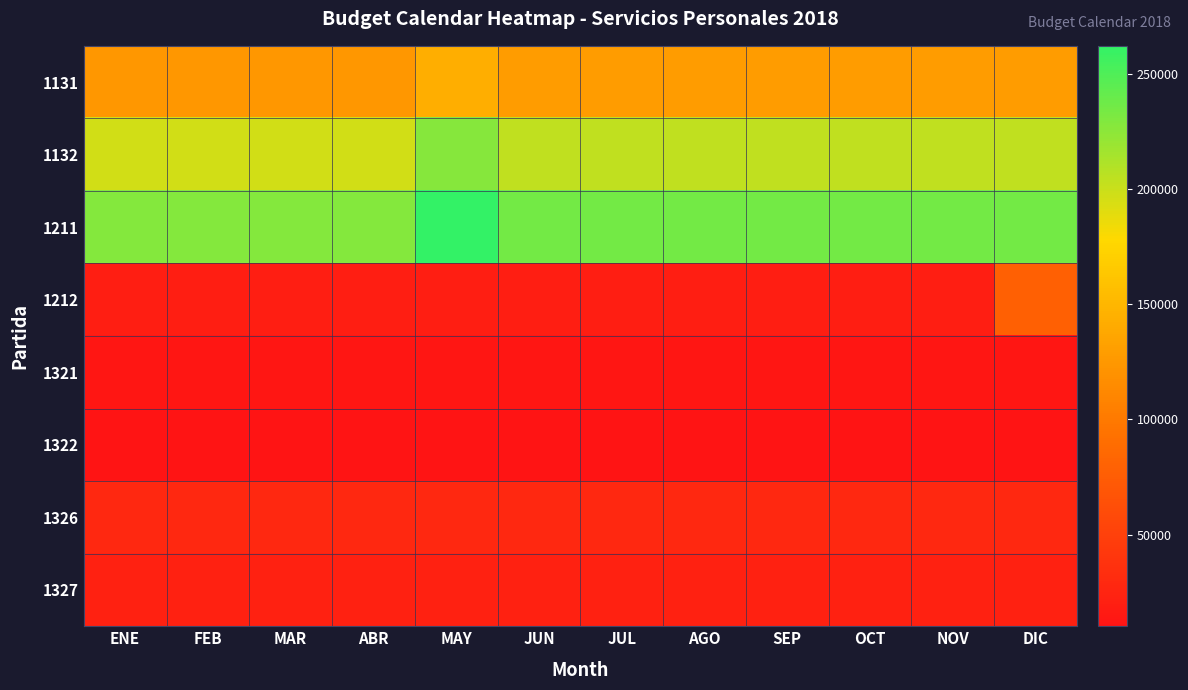

Which series has the largest total across all categories?

1211